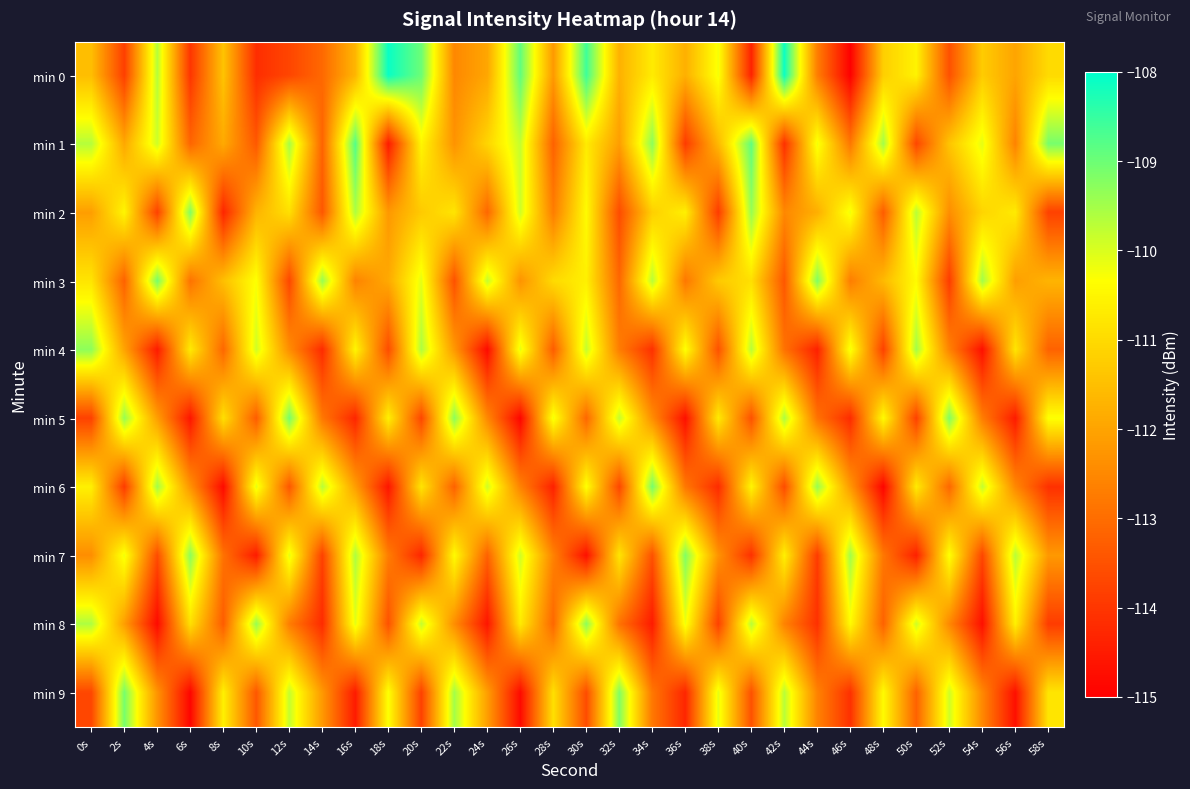

What is the minimum value shown in the chart?

-115.0